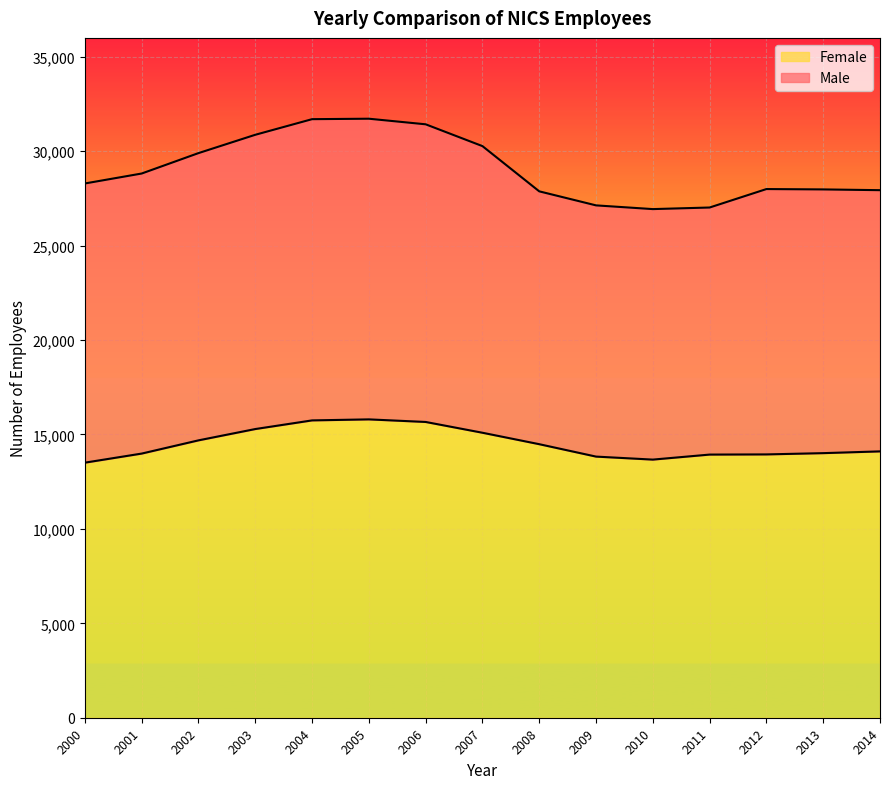

True or false: there are more than 2 points higher than both neighbors.

False